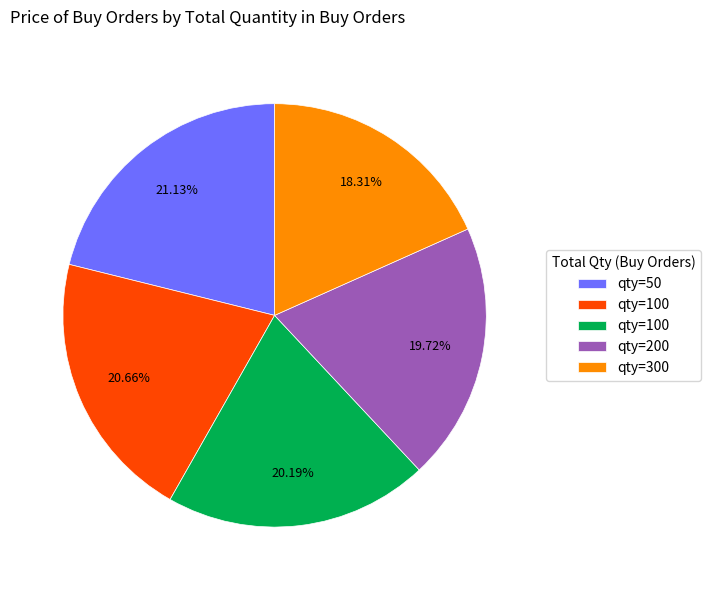

Is there a majority slice in this chart?

No